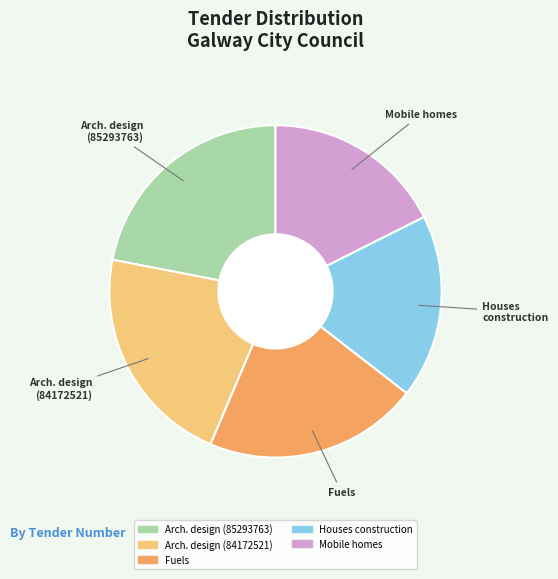

Is there any slice that represents more than half of the pie?

No